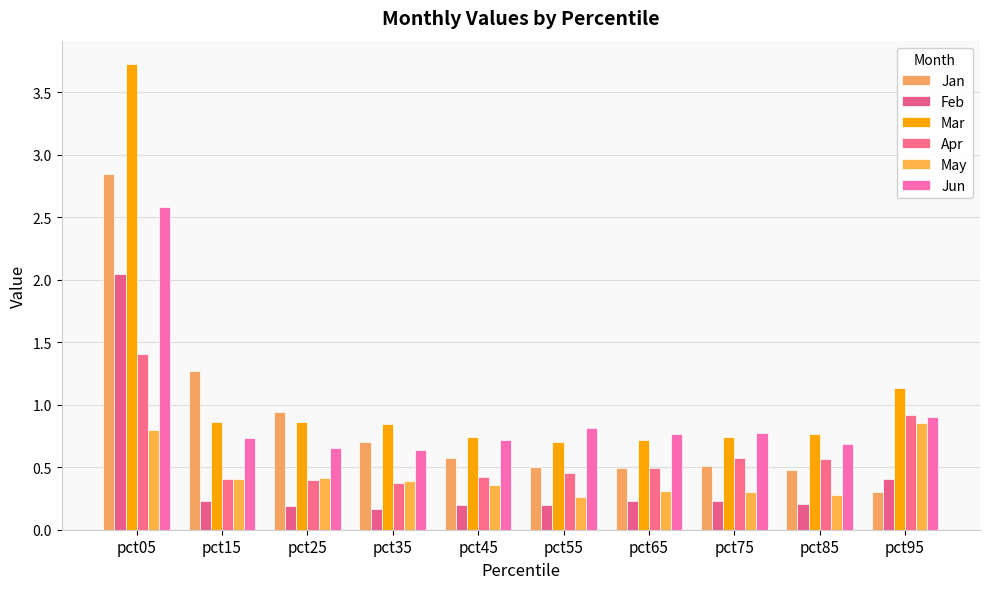

Count the number of categories in the chart.

10